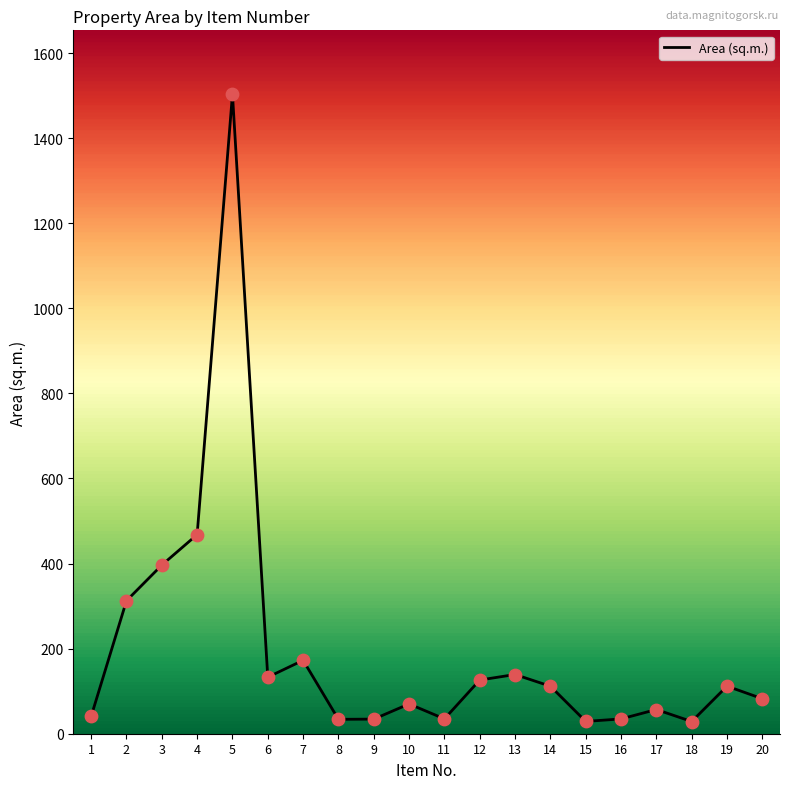

What is the change in value from 3 to 7?

-223.8